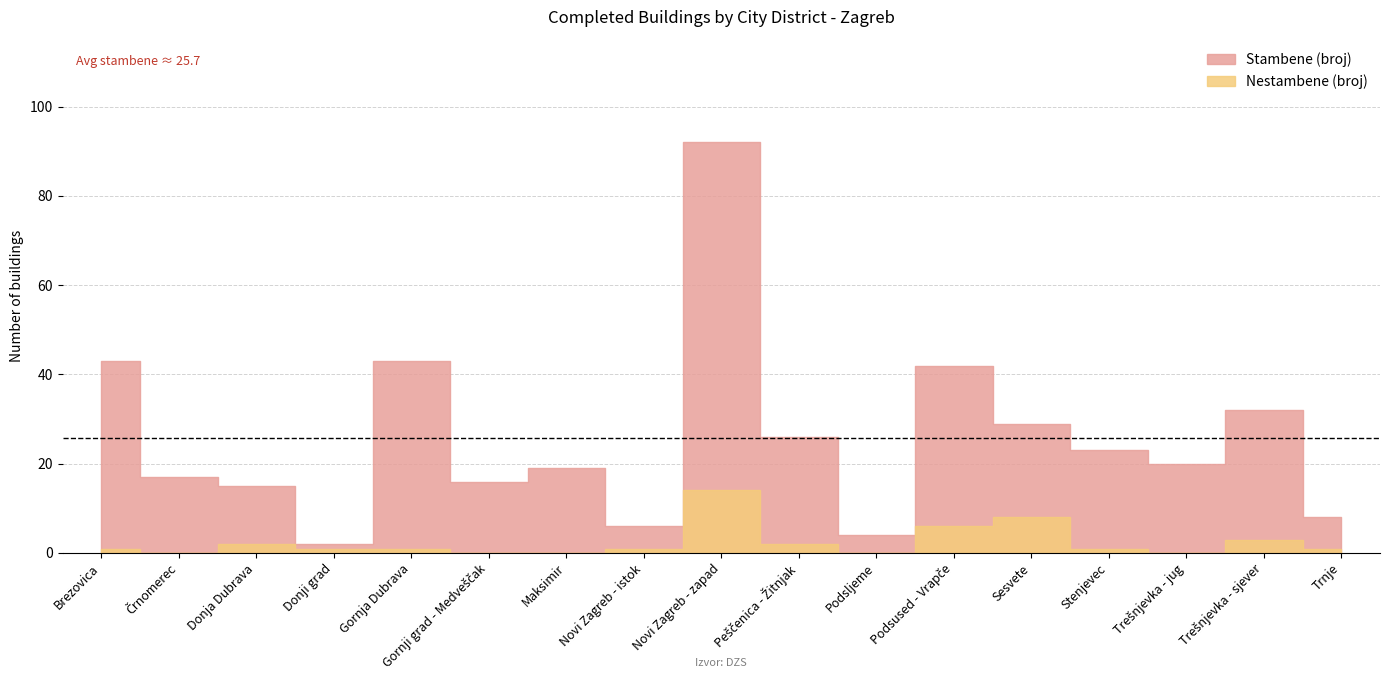

Between Peščenica - Žitnjak and Trešnjevka - jug, which is larger?

Peščenica - Žitnjak